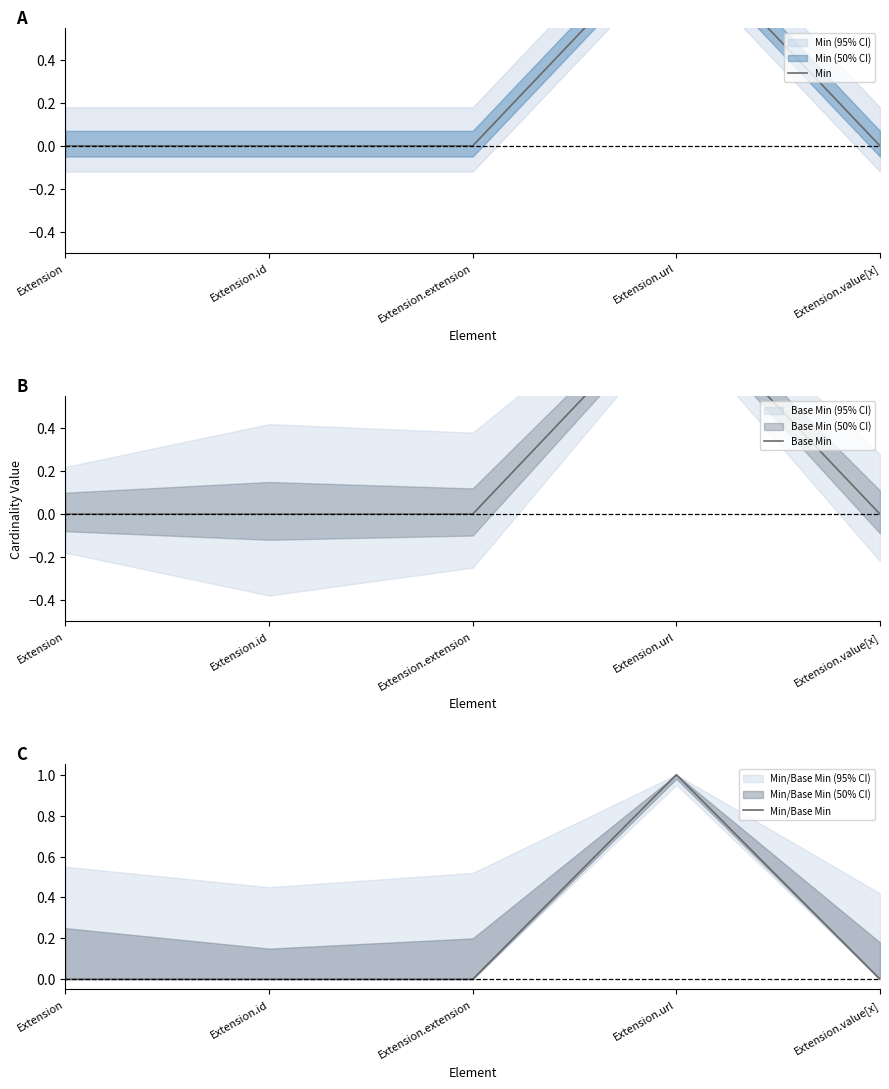

True or false: Min and Min/Base Min intersect in this chart.

False